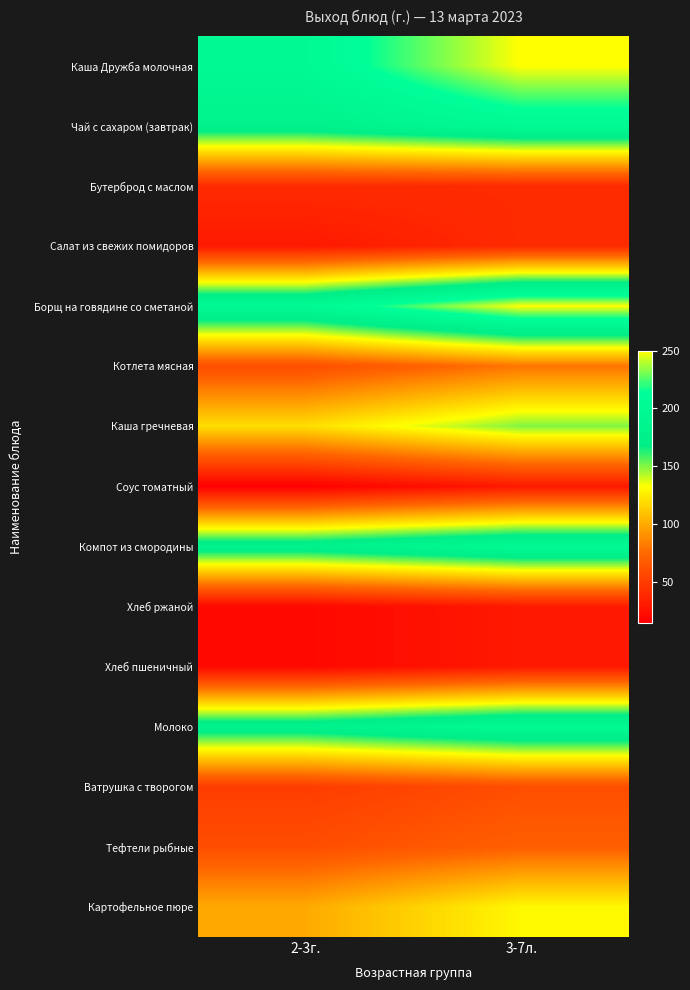

Reading left to right, transcribe all the data shown in this chart.

Каша Дружба молочная: 2-3г.=200	3-7л.=250
Чай с сахаром (завтрак): 2-3г.=180	3-7л.=200
Бутерброд с маслом: 2-3г.=40	3-7л.=40
Салат из свежих помидоров: 2-3г.=30	3-7л.=40
Борщ на говядине со сметаной: 2-3г.=200	3-7л.=250
Котлета мясная: 2-3г.=60	3-7л.=80
Каша гречневая: 2-3г.=120	3-7л.=150
Соус томатный: 2-3г.=15	3-7л.=30
Компот из смородины: 2-3г.=180	3-7л.=200
Хлеб ржаной: 2-3г.=20	3-7л.=30
Хлеб пшеничный: 2-3г.=20	3-7л.=30
Молоко: 2-3г.=180	3-7л.=200
Ватрушка с творогом: 2-3г.=50	3-7л.=60
Тефтели рыбные: 2-3г.=60	3-7л.=70
Картофельное пюре: 2-3г.=100	3-7л.=130